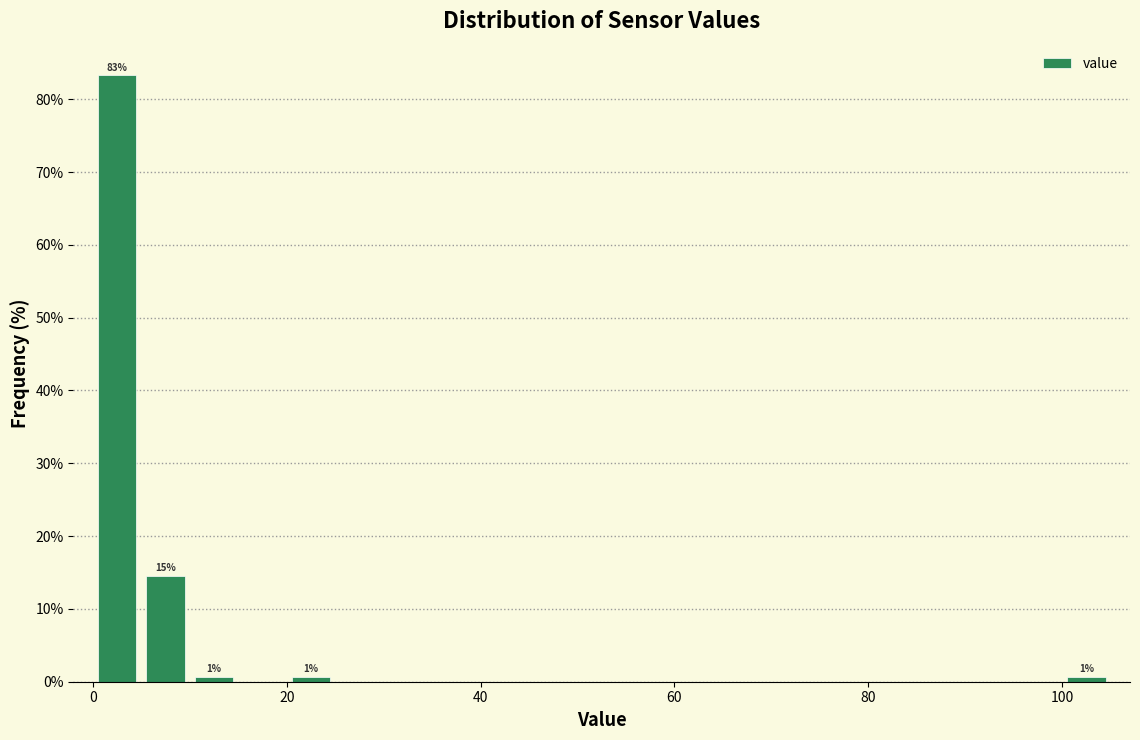

Read against the x-axis, roughly where is the centre of the tallest bar?

2